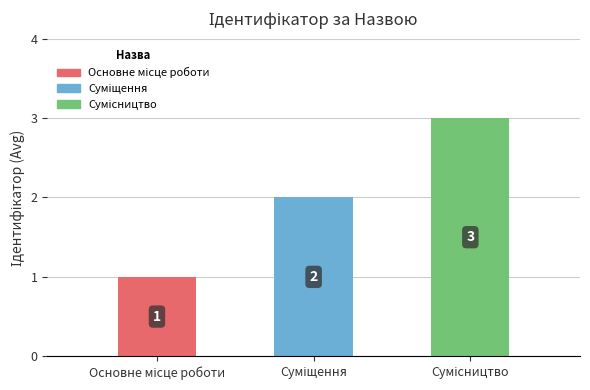

How many values are between 1 and 3?

3